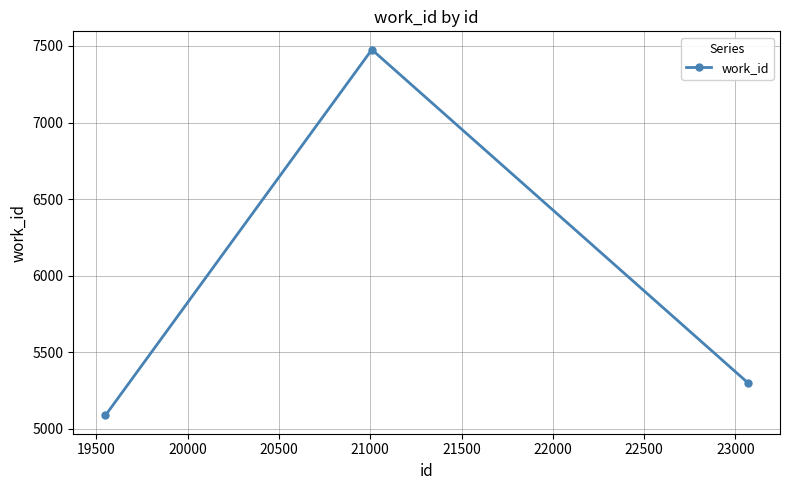

Reading left to right, list all the values displayed in this chart.

5088	7476	5301